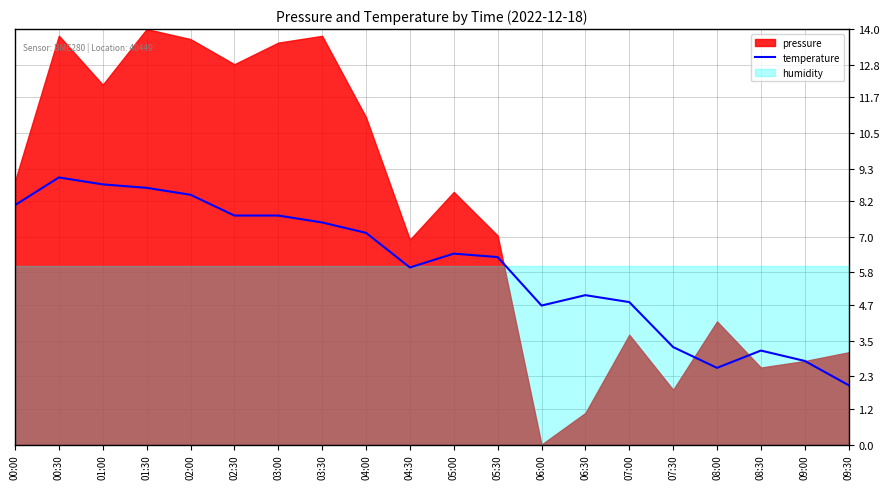

Between 06:00 and 05:00, which is larger?

05:00